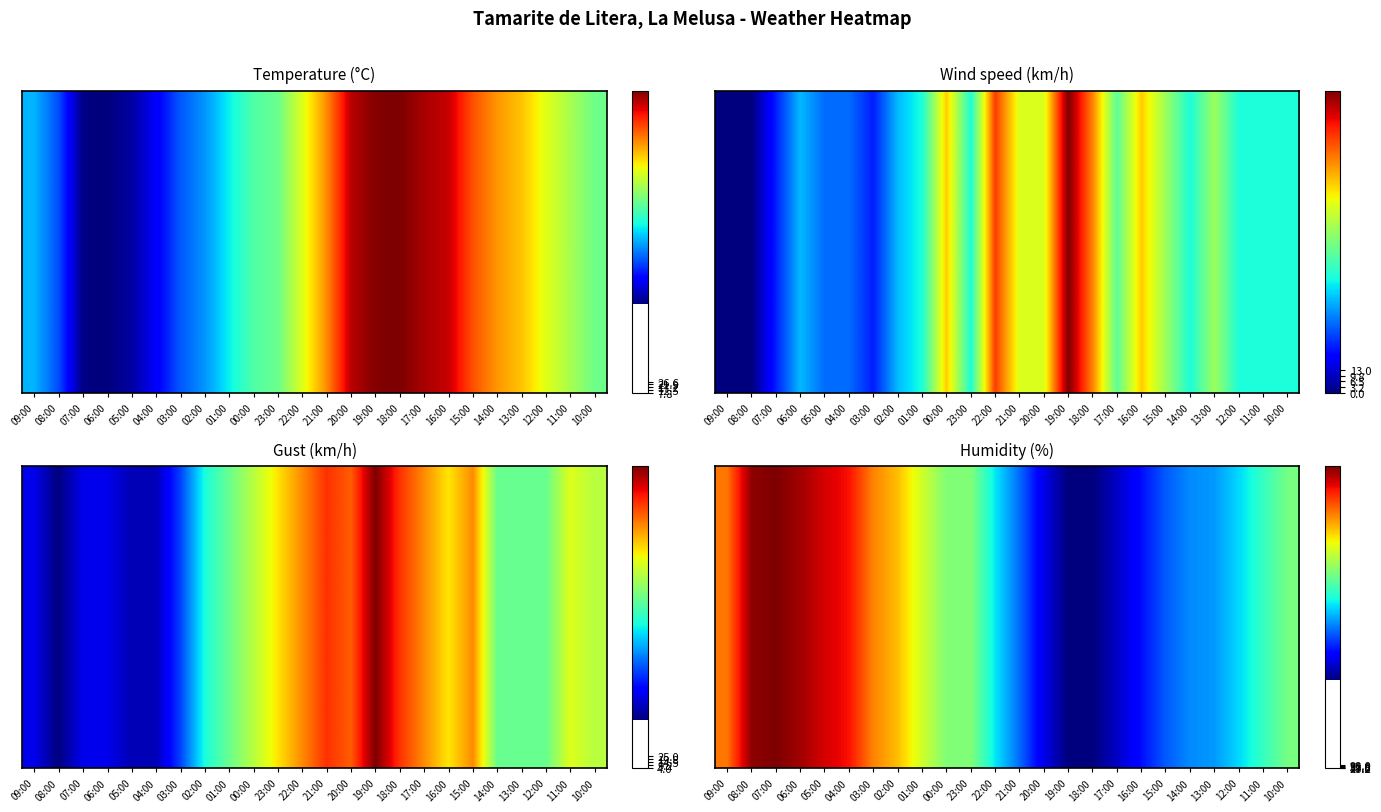

Reading left to right, what are all the values shown in this chart?

09:00=78	08:00=91	07:00=92	06:00=90	05:00=87	04:00=85	03:00=77	02:00=73	01:00=66	00:00=60	23:00=60	22:00=50	21:00=42	20:00=33	19:00=27	18:00=27	17:00=31	16:00=36	15:00=41	14:00=44	13:00=45	12:00=49	11:00=54	10:00=59